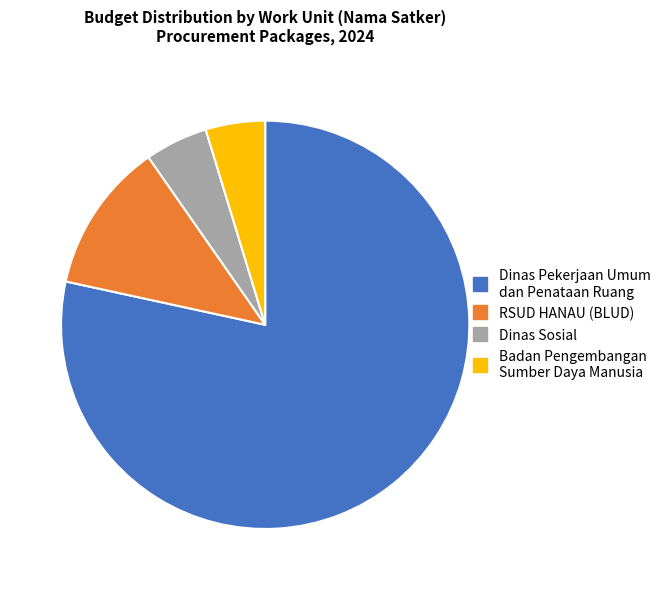

Is there a majority slice in this chart?

Yes